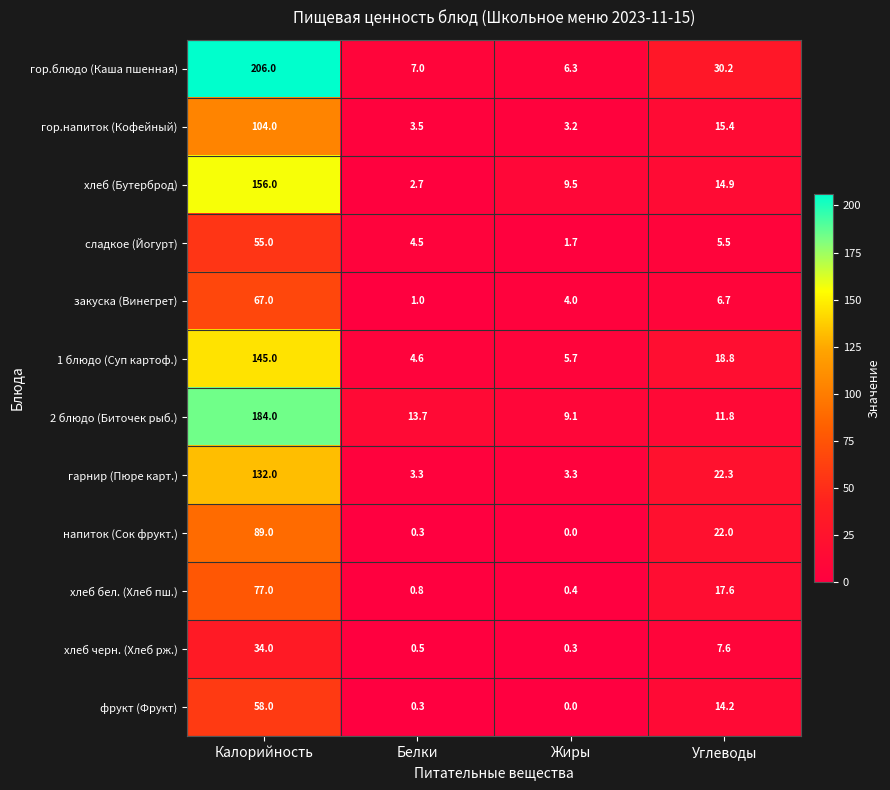

At which category is the sum across all series the highest?

Калорийность